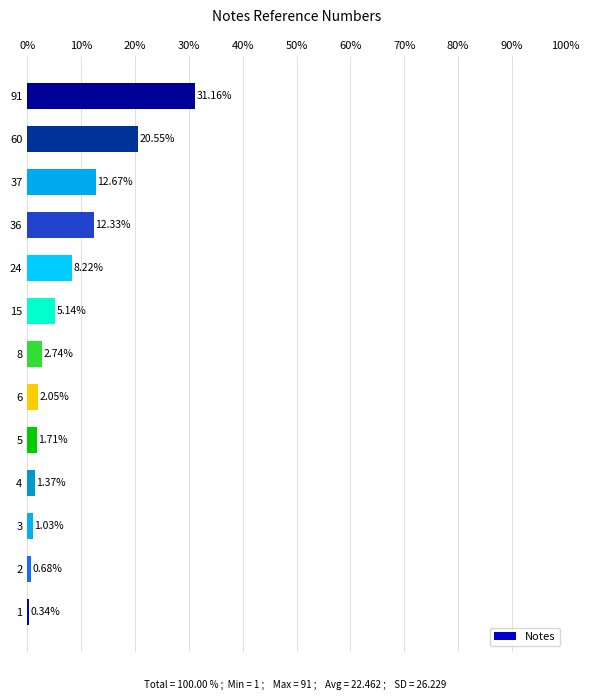

What is the maximum value shown in the chart?

31.2